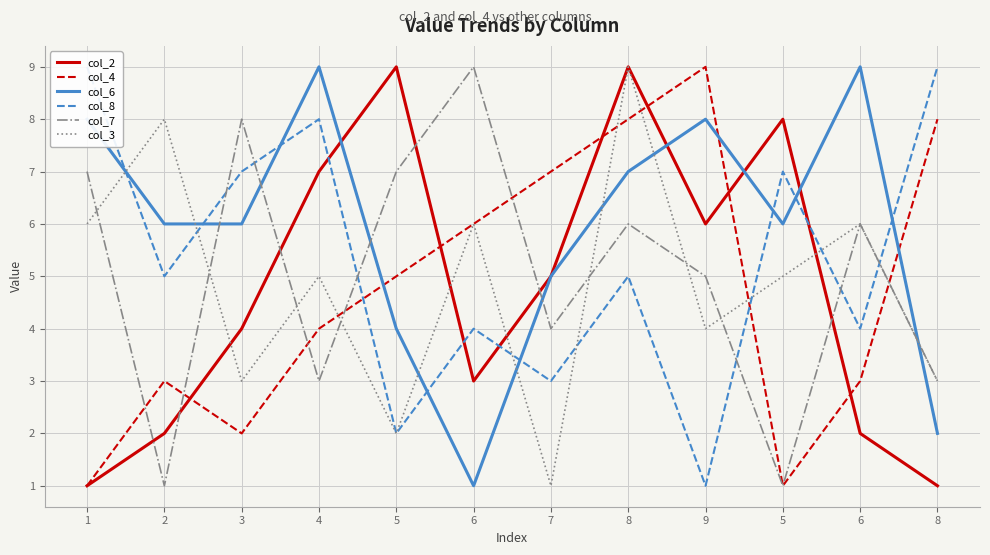

List the labels in order of col_2 value, largest first.

5, 8, 5, 4, 9, 7, 3, 6, 2, 6, 1, 8